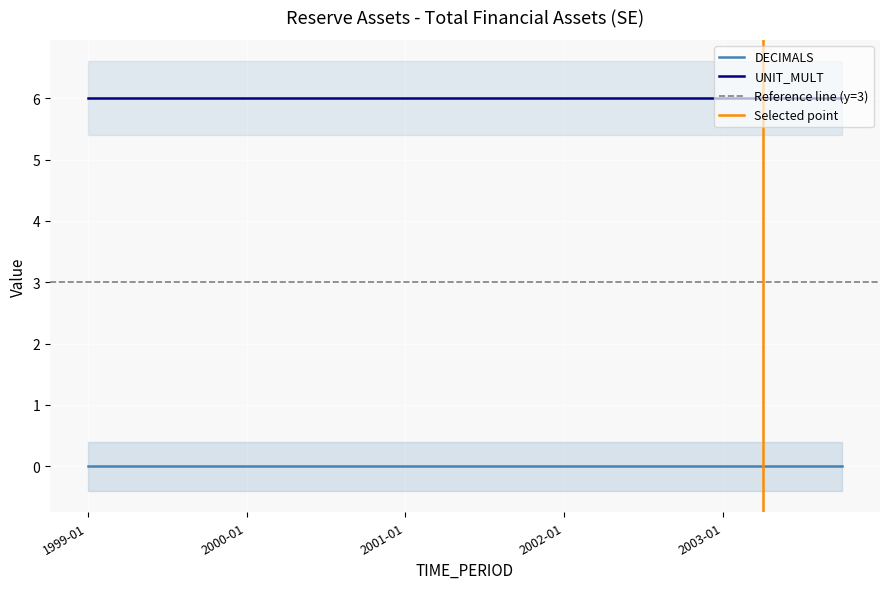

At which category is the sum across all series the highest?

1999-01